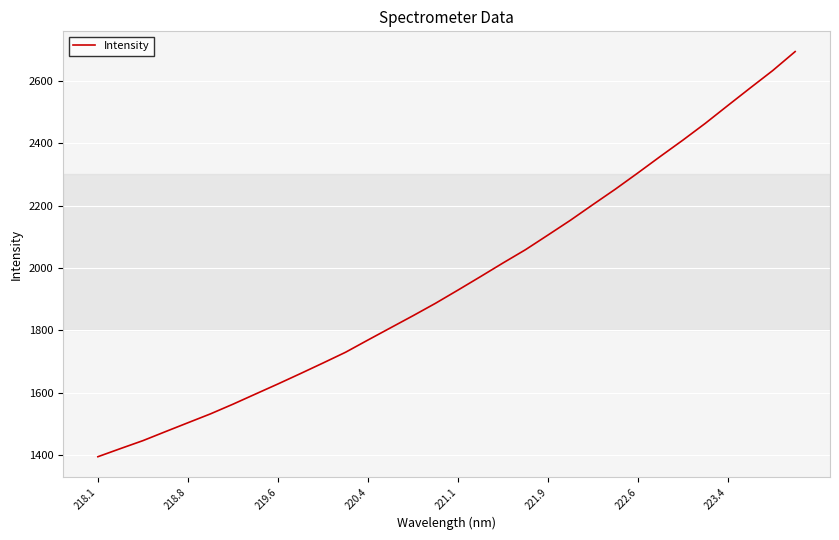

What is the greatest value displayed?

2694.1